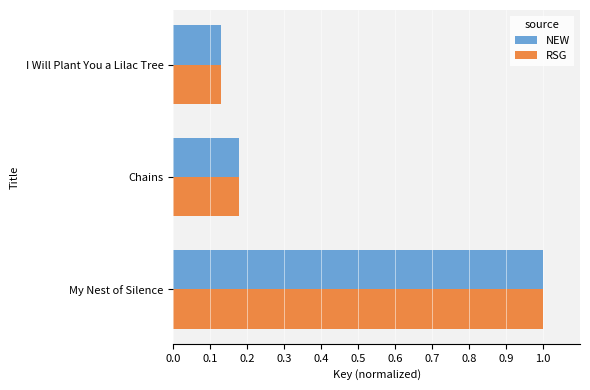

At which label does RSG reach its minimum?

I Will Plant You a Lilac Tree